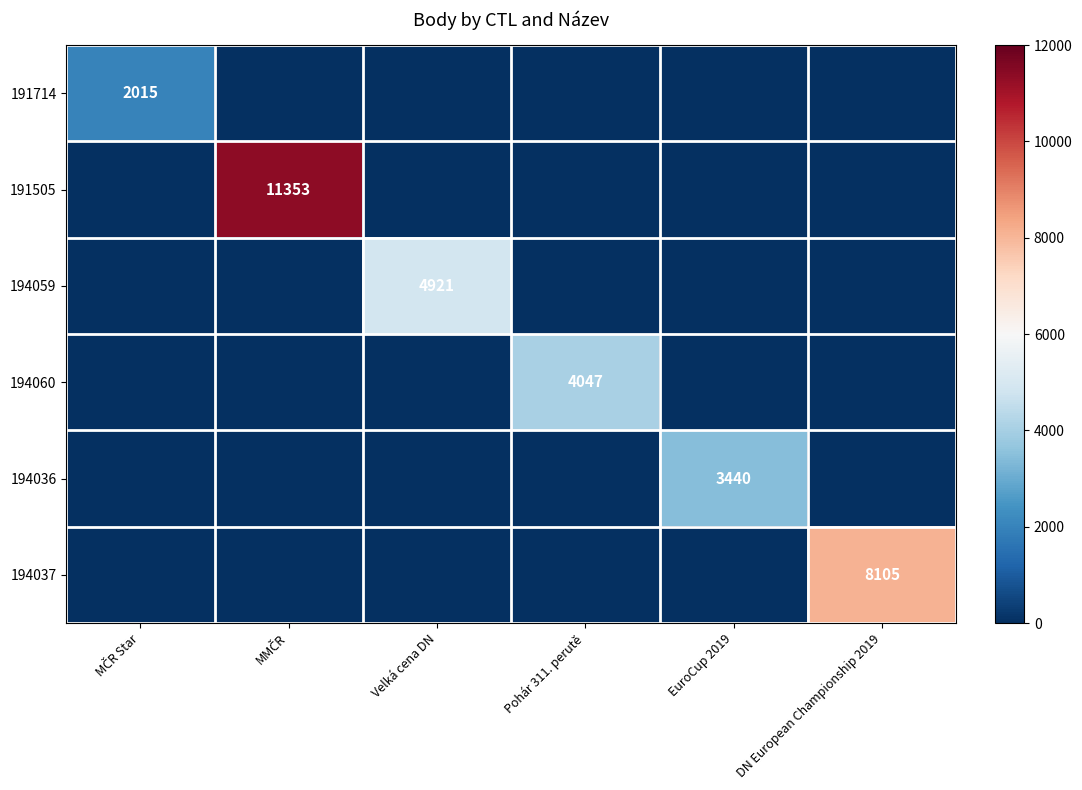

The 191505 series shows 11353 at MMČR. True or false?

True